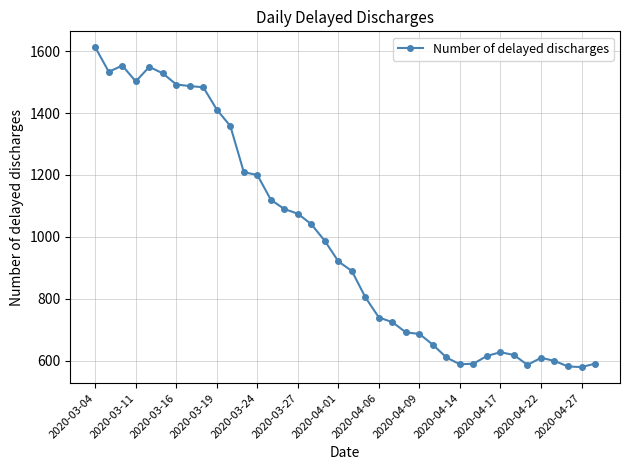

How many categories are shown in the chart?

38